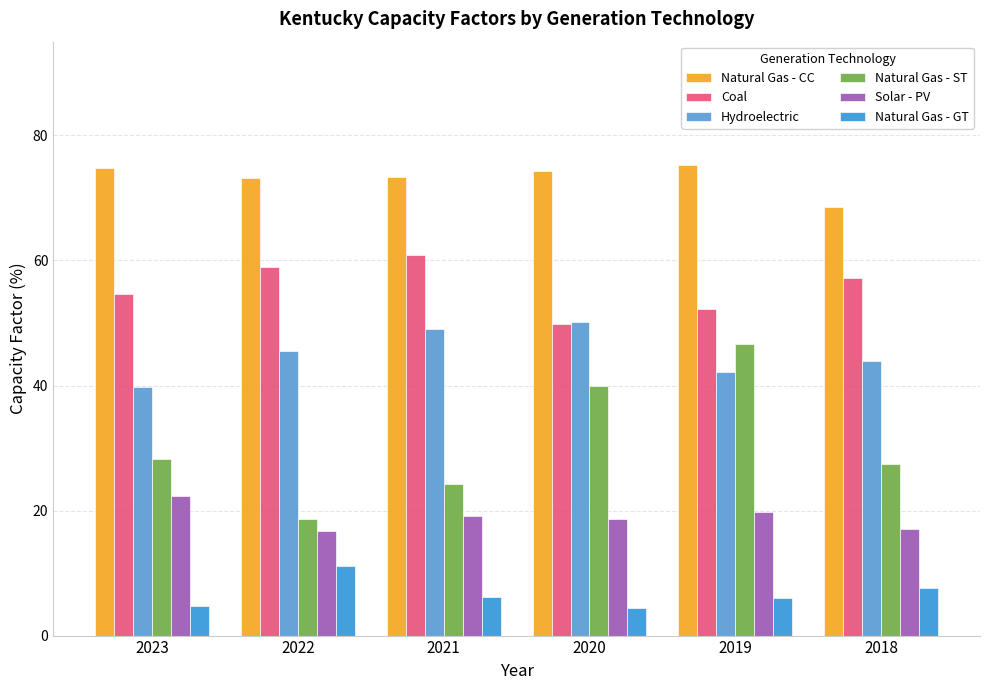

What is the difference between the second highest and minimum values in the Natural Gas - CC series?

6.2